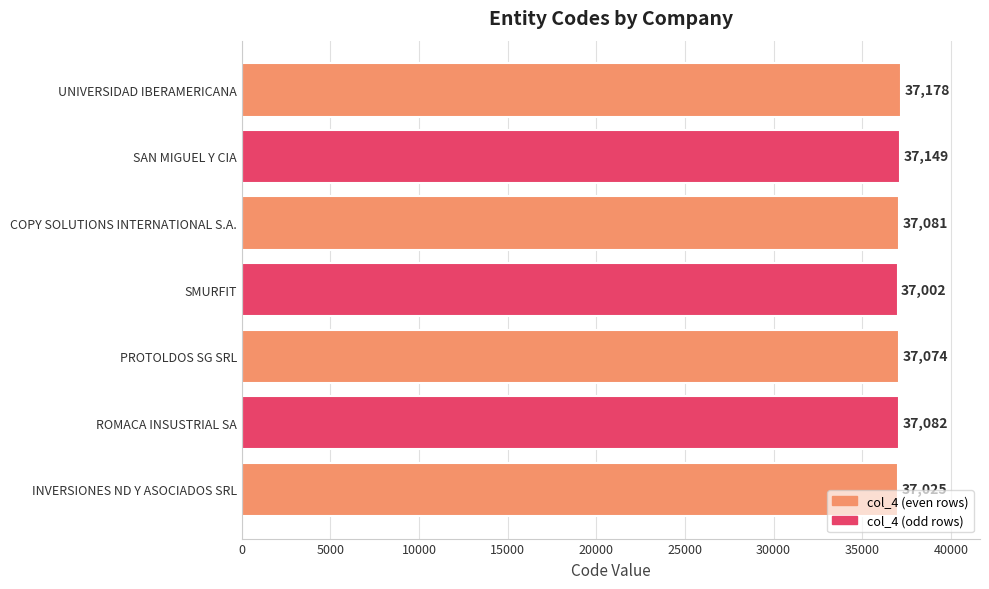

What is the greatest value displayed?

37178